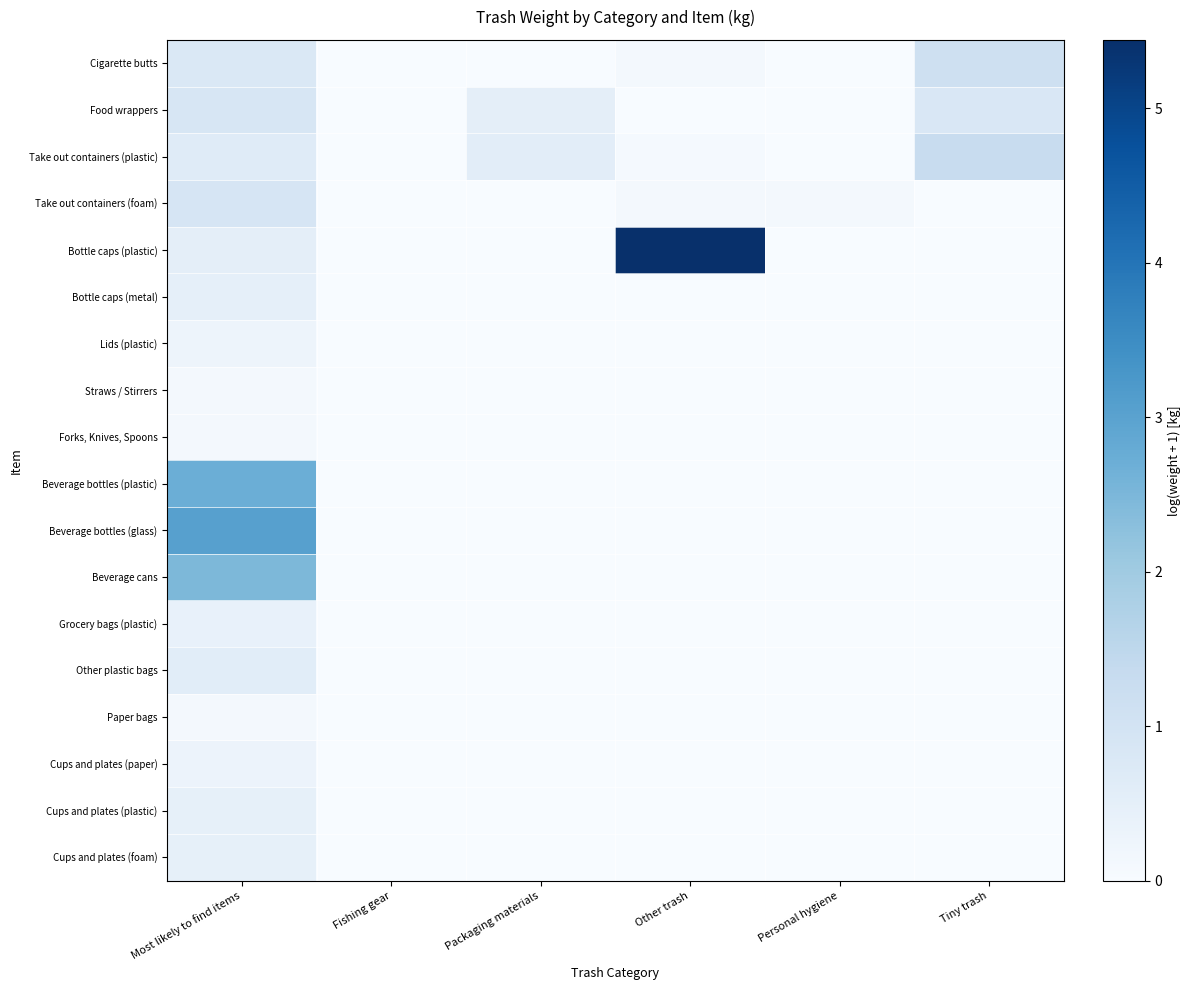

Reading left to right, list all the values displayed in this chart.

Cigarette butts: Most likely to find items=0.8	Fishing gear=0.0	Packaging materials=0.0	Other trash=0.1	Personal hygiene=0.0	Tiny trash=1.1
Food wrappers: Most likely to find items=0.9	Fishing gear=0.0	Packaging materials=0.5	Other trash=0.0	Personal hygiene=0.0	Tiny trash=0.8
Take out containers (plastic): Most likely to find items=0.6	Fishing gear=0.0	Packaging materials=0.6	Other trash=0.1	Personal hygiene=0.0	Tiny trash=1.3
Take out containers (foam): Most likely to find items=0.9	Fishing gear=0.0	Packaging materials=0.0	Other trash=0.1	Personal hygiene=0.1	Tiny trash=0.0
Bottle caps (plastic): Most likely to find items=0.5	Fishing gear=0.0	Packaging materials=0.0	Other trash=5.4	Personal hygiene=0.0	Tiny trash=0.0
Bottle caps (metal): Most likely to find items=0.5	Fishing gear=0.0	Packaging materials=0.0	Other trash=0.0	Personal hygiene=0.0	Tiny trash=0.0
Lids (plastic): Most likely to find items=0.3	Fishing gear=0.0	Packaging materials=0.0	Other trash=0.0	Personal hygiene=0.0	Tiny trash=0.0
Straws / Stirrers: Most likely to find items=0.1	Fishing gear=0.0	Packaging materials=0.0	Other trash=0.0	Personal hygiene=0.0	Tiny trash=0.0
Forks, Knives, Spoons: Most likely to find items=0.1	Fishing gear=0.0	Packaging materials=0.0	Other trash=0.0	Personal hygiene=0.0	Tiny trash=0.0
Beverage bottles (plastic): Most likely to find items=2.7	Fishing gear=0.0	Packaging materials=0.0	Other trash=0.0	Personal hygiene=0.0	Tiny trash=0.0
Beverage bottles (glass): Most likely to find items=3.0	Fishing gear=0.0	Packaging materials=0.0	Other trash=0.0	Personal hygiene=0.0	Tiny trash=0.0
Beverage cans: Most likely to find items=2.5	Fishing gear=0.0	Packaging materials=0.0	Other trash=0.0	Personal hygiene=0.0	Tiny trash=0.0
Grocery bags (plastic): Most likely to find items=0.4	Fishing gear=0.0	Packaging materials=0.0	Other trash=0.0	Personal hygiene=0.0	Tiny trash=0.0
Other plastic bags: Most likely to find items=0.6	Fishing gear=0.0	Packaging materials=0.0	Other trash=0.0	Personal hygiene=0.0	Tiny trash=0.0
Paper bags: Most likely to find items=0.1	Fishing gear=0.0	Packaging materials=0.0	Other trash=0.0	Personal hygiene=0.0	Tiny trash=0.0
Cups and plates (paper): Most likely to find items=0.3	Fishing gear=0.0	Packaging materials=0.0	Other trash=0.0	Personal hygiene=0.0	Tiny trash=0.0
Cups and plates (plastic): Most likely to find items=0.5	Fishing gear=0.0	Packaging materials=0.0	Other trash=0.0	Personal hygiene=0.0	Tiny trash=0.0
Cups and plates (foam): Most likely to find items=0.5	Fishing gear=0.0	Packaging materials=0.0	Other trash=0.0	Personal hygiene=0.0	Tiny trash=0.0